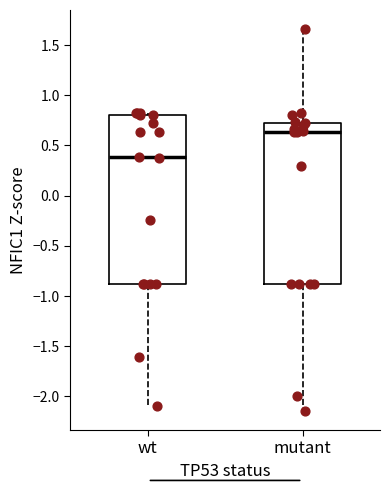

Reading left to right, transcribe this box plot: for each box, give where its median line is, the range the box spans, and where its two whiskers end, as read against the y-axis. The values are not printed on the chart, so give them approximately, as read against the axis.

wt: median 0.40, box -0.90 to 0.80, whiskers -2.10 to 0.80 (just above the box's upper edge)
mutant: median 0.65, box -0.90 to 0.70, whiskers -2.15 to 1.65